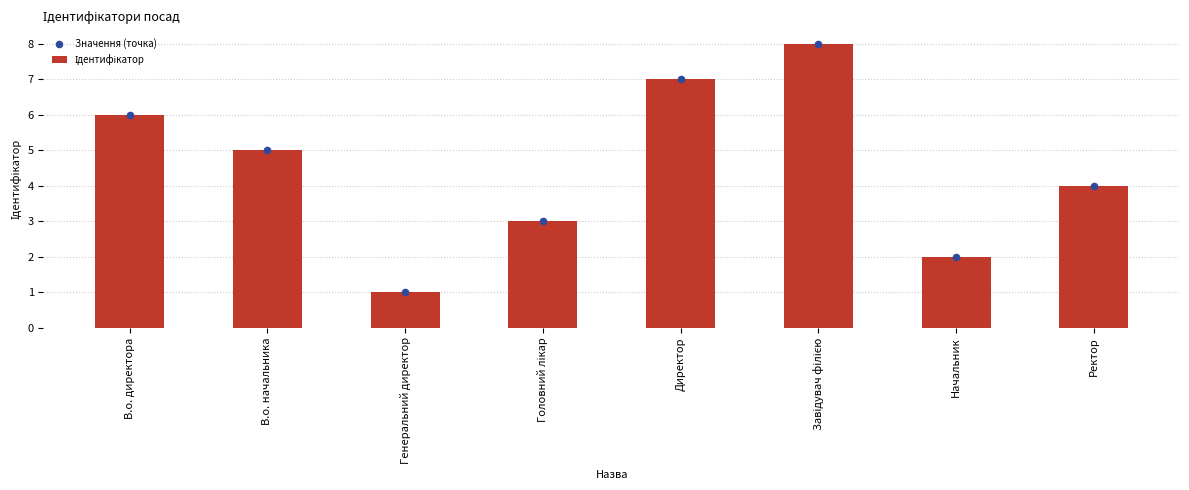

Which series has the largest total across all categories?

Ідентифікатор